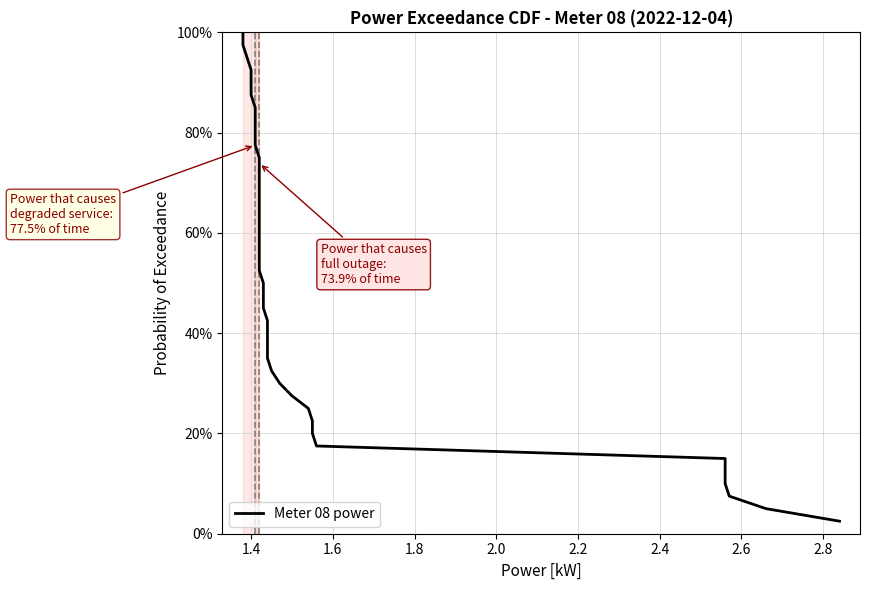

The value at 31 is 33.3. True or false?

False